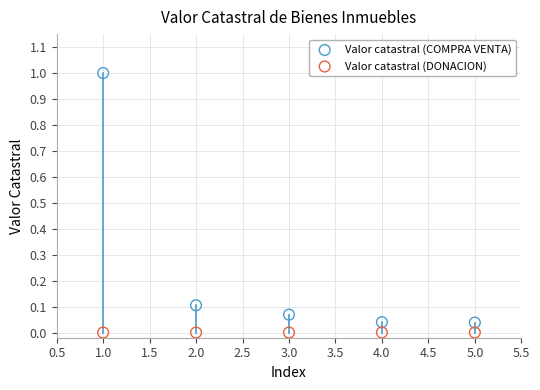

Across all data points, what is the average X value?

3.0